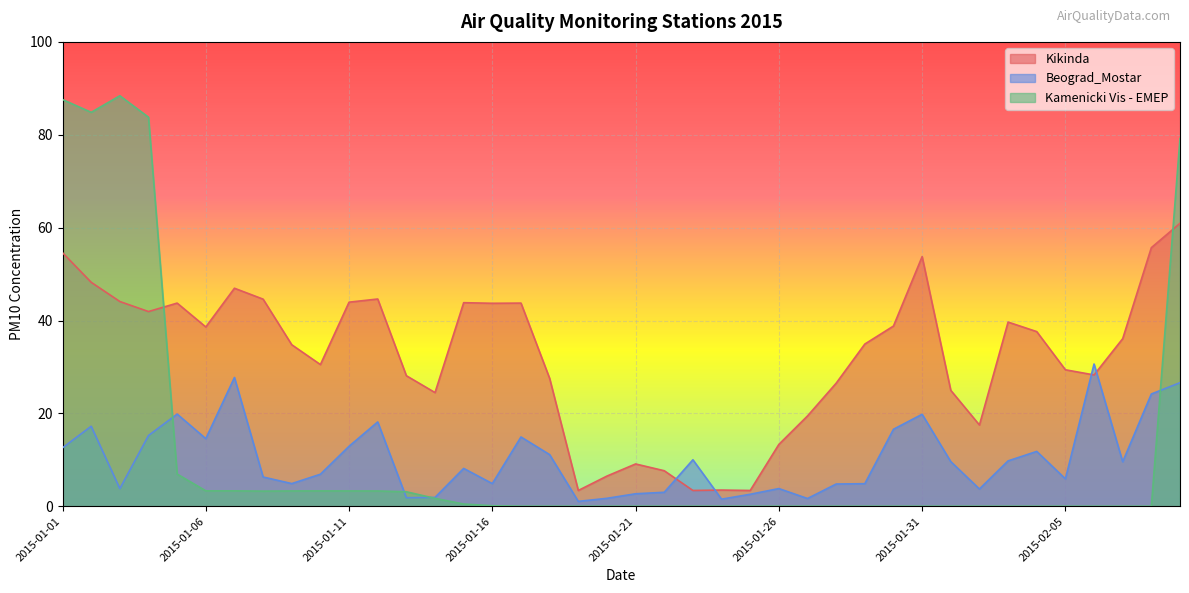

Rank the series by their maximum value, from highest to lowest.

Kamenicki Vis - EMEP, Kikinda, Beograd_Mostar